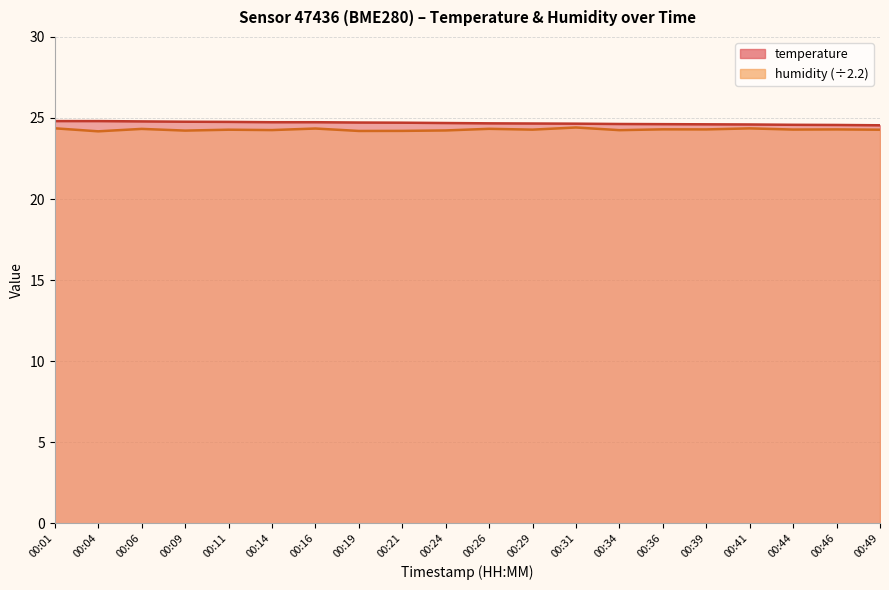

What is the difference between the highest and lowest values at 00:04?

0.6